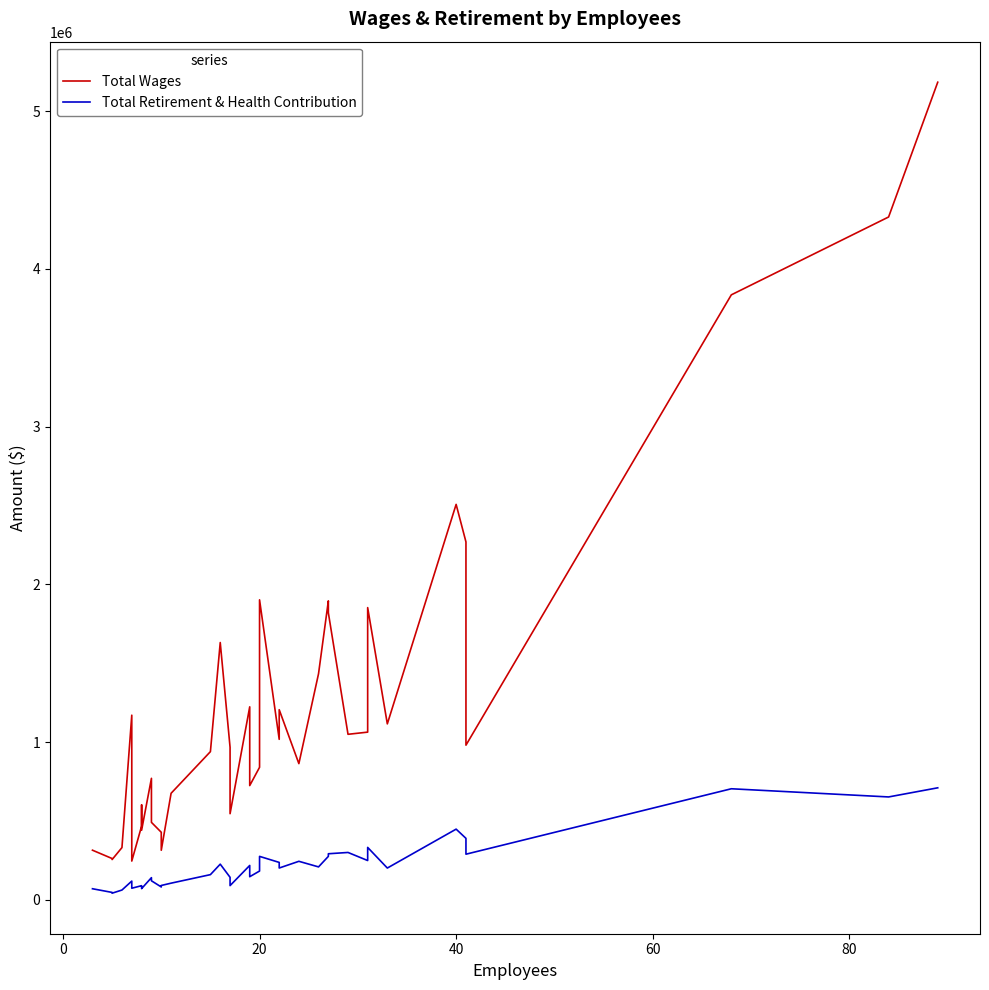

How many data points does each series have?

40